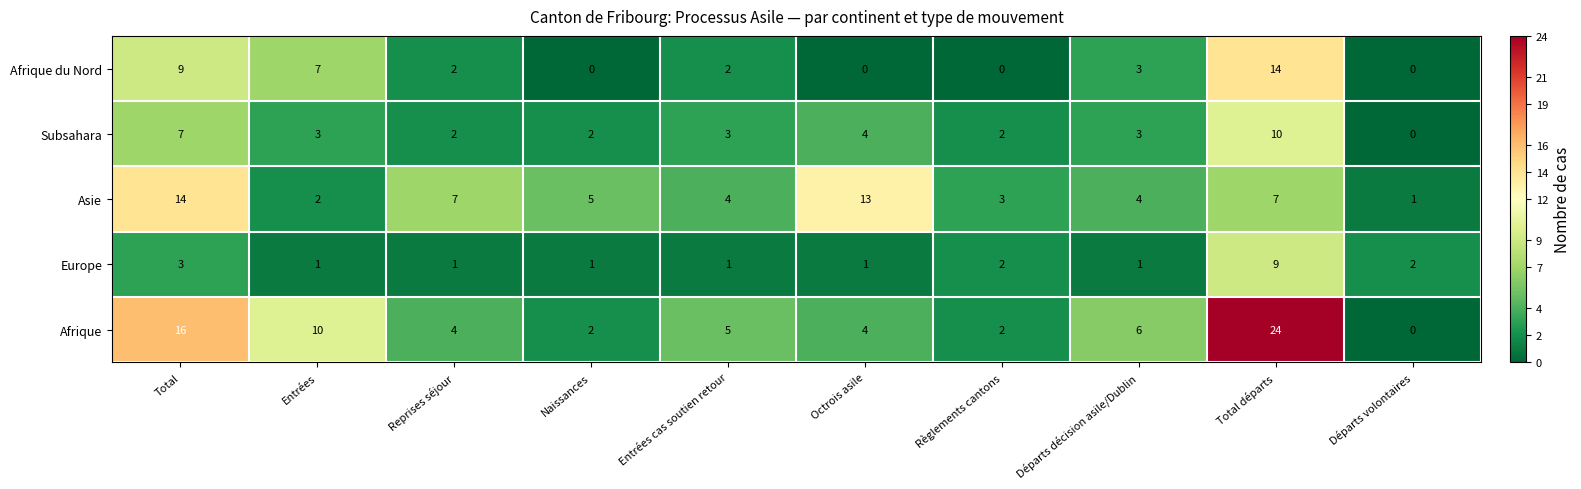

What is the total value across all series at Total?

49